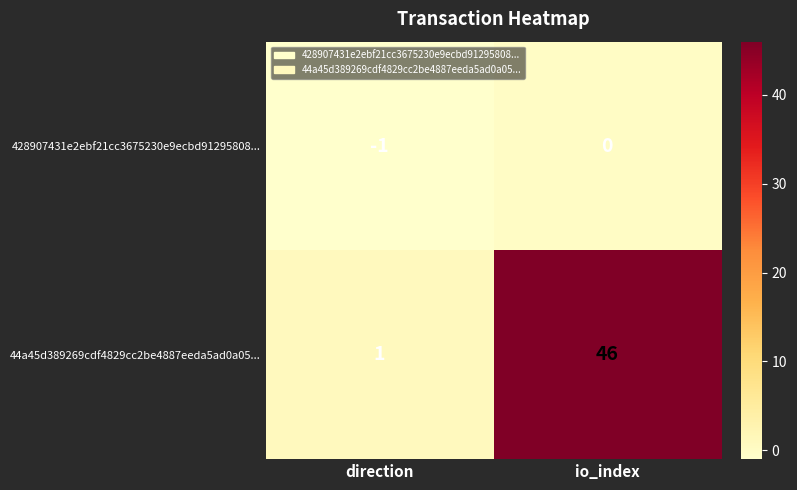

Which series changed the most between direction and io_index?

44a45d389269cdf4829cc2be4887eeda5ad0a05...